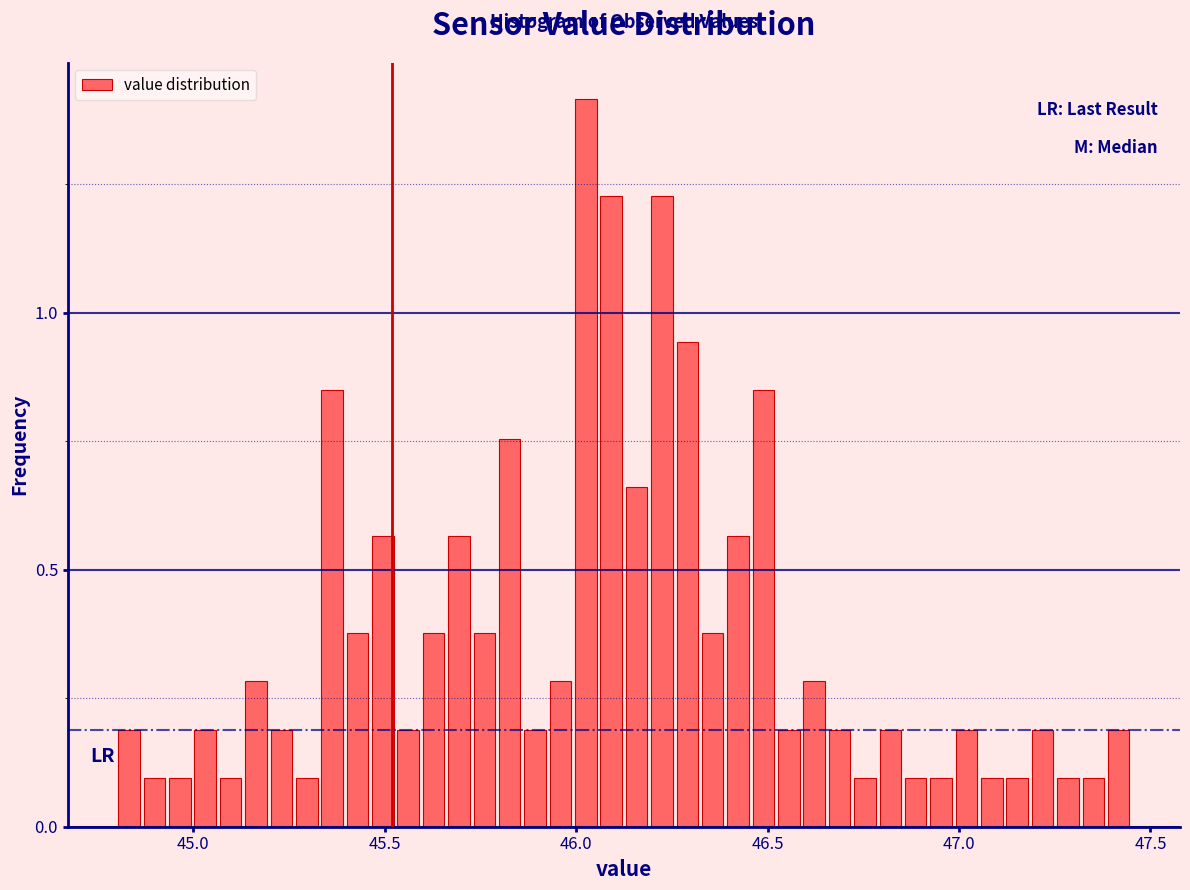

Around what value on the x-axis is the tallest bar? Give the approximate position of its centre, as read against the axis.

46.05